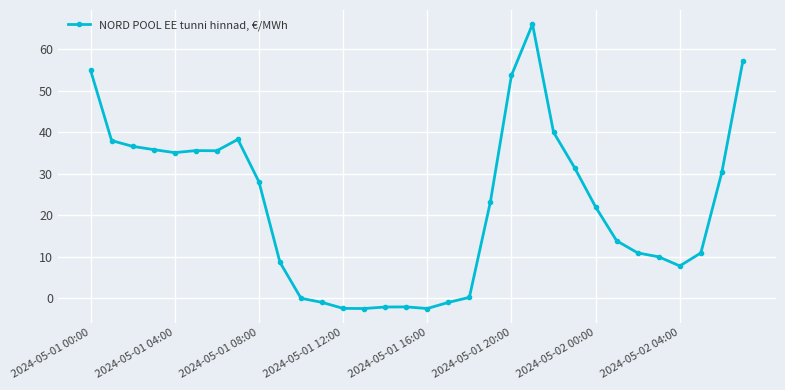

What is the average value?

22.2